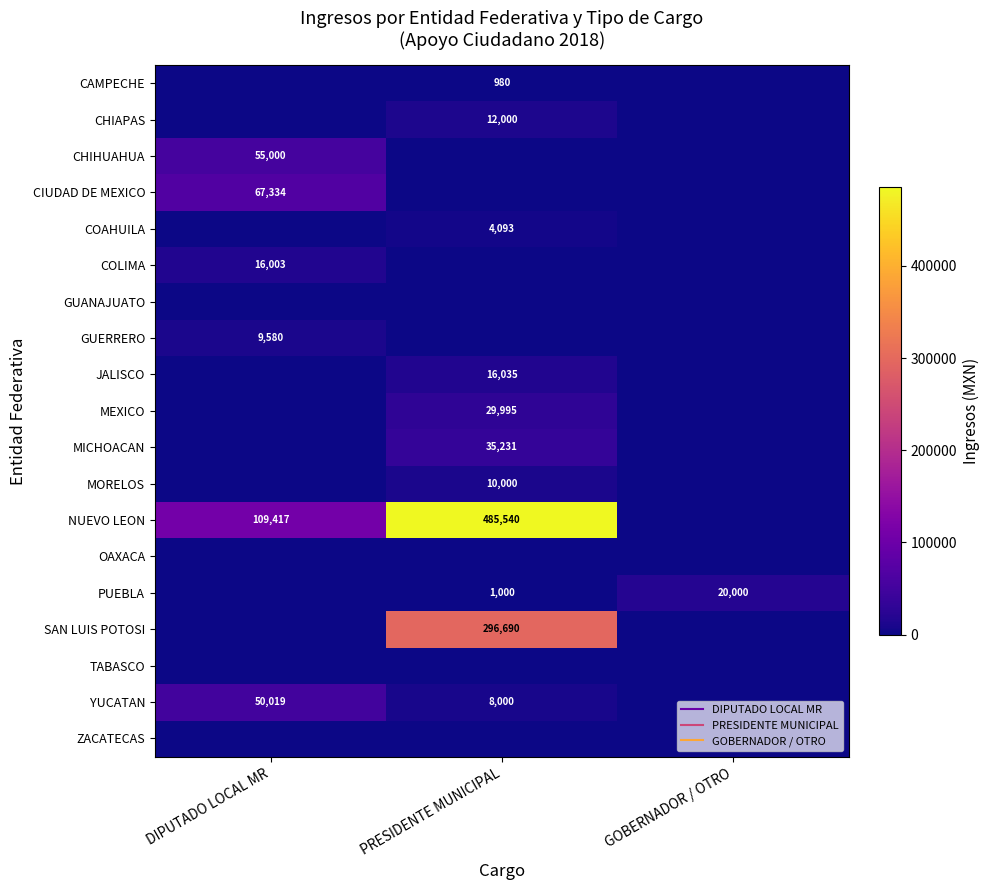

At GOBERNADOR / OTRO, list the series in order from smallest to largest.

CAMPECHE, CHIAPAS, CHIHUAHUA, CIUDAD DE MEXICO, COAHUILA, COLIMA, GUANAJUATO, GUERRERO, JALISCO, MEXICO, MICHOACAN, MORELOS, NUEVO LEON, OAXACA, SAN LUIS POTOSI, TABASCO, YUCATAN, ZACATECAS, PUEBLA